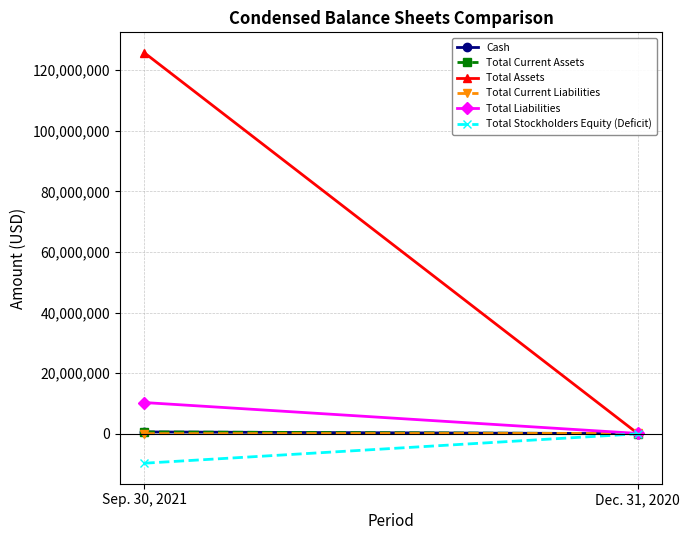

What position from the left is Dec. 31, 2020?

2